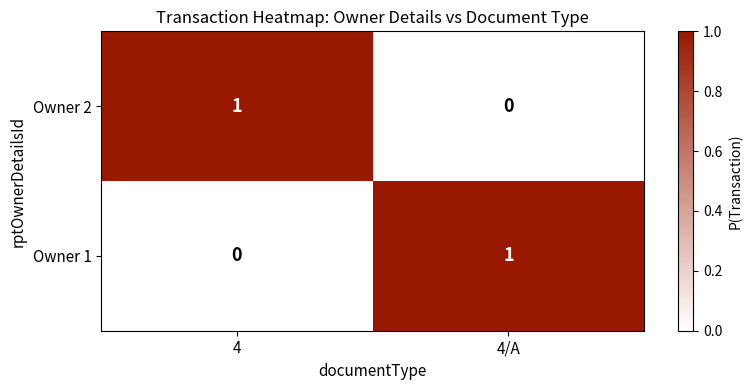

Reading left to right, list all the values displayed in this chart.

Owner 2: 4=1	4/A=0
Owner 1: 4=0	4/A=1